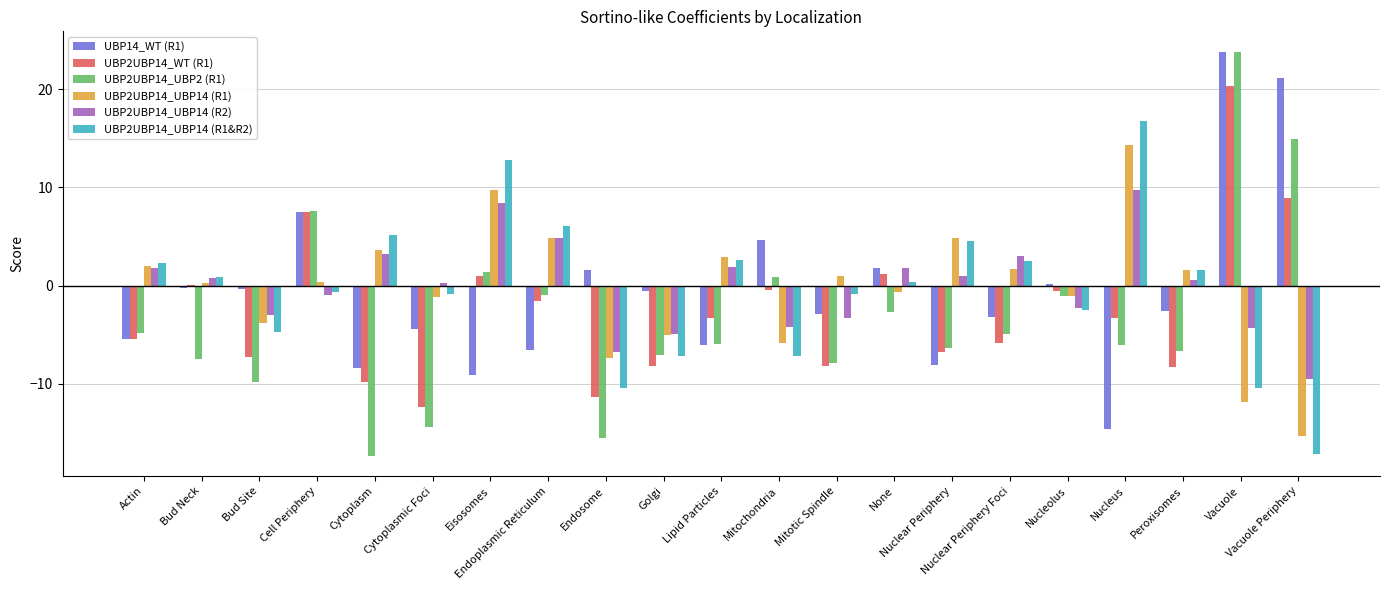

What is the maximum value for UBP2UBP14_UBP2 (R1)?

23.9